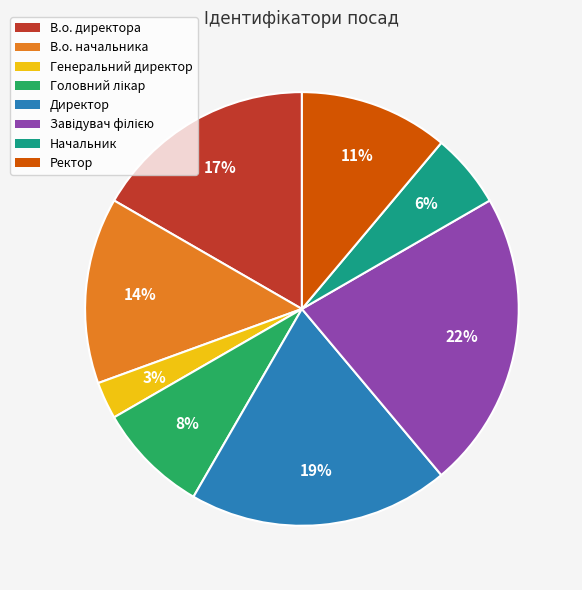

To the nearest percent, what is the difference between the largest and smallest slice percentages?

19%